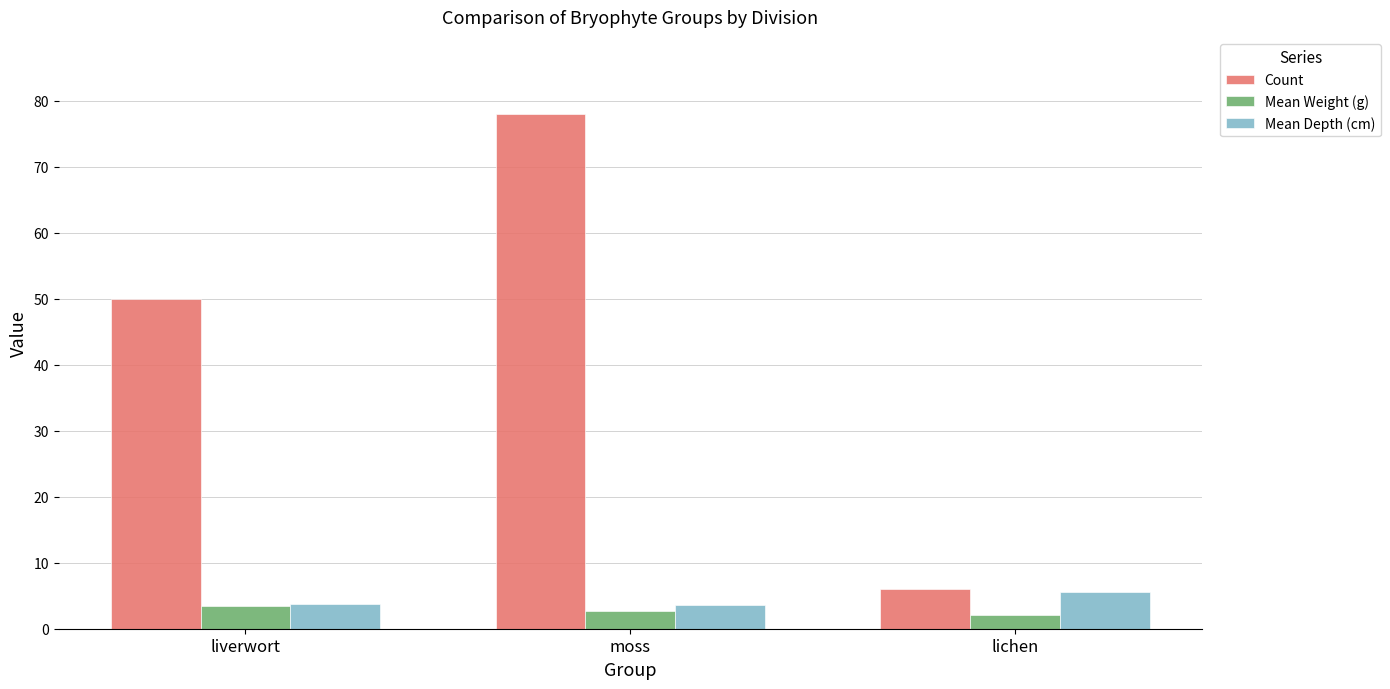

Are the bars grouped side by side (vs. stacked)?

Yes